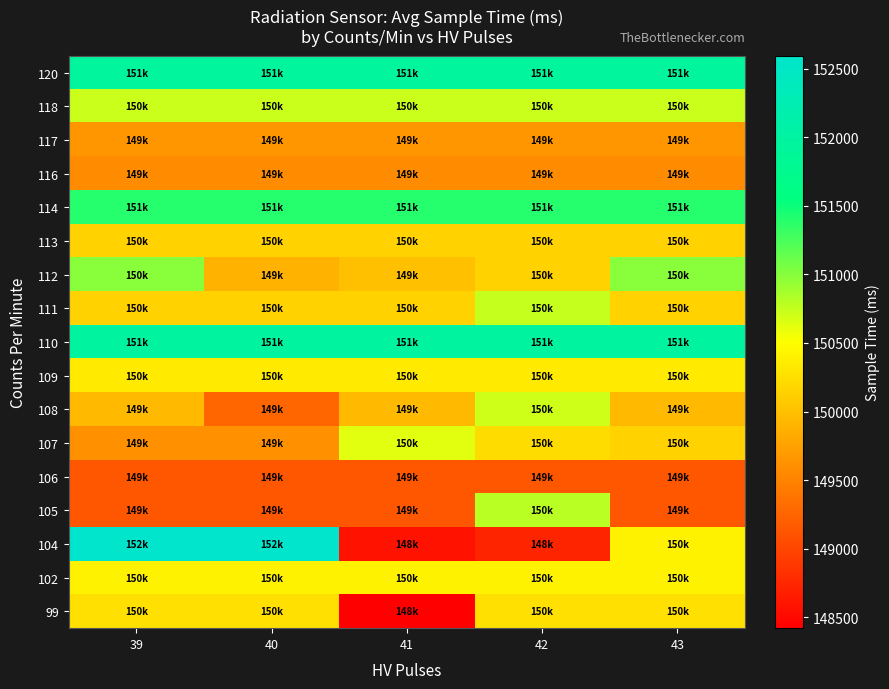

What is the spread (max minus min) of values at 42?

3273